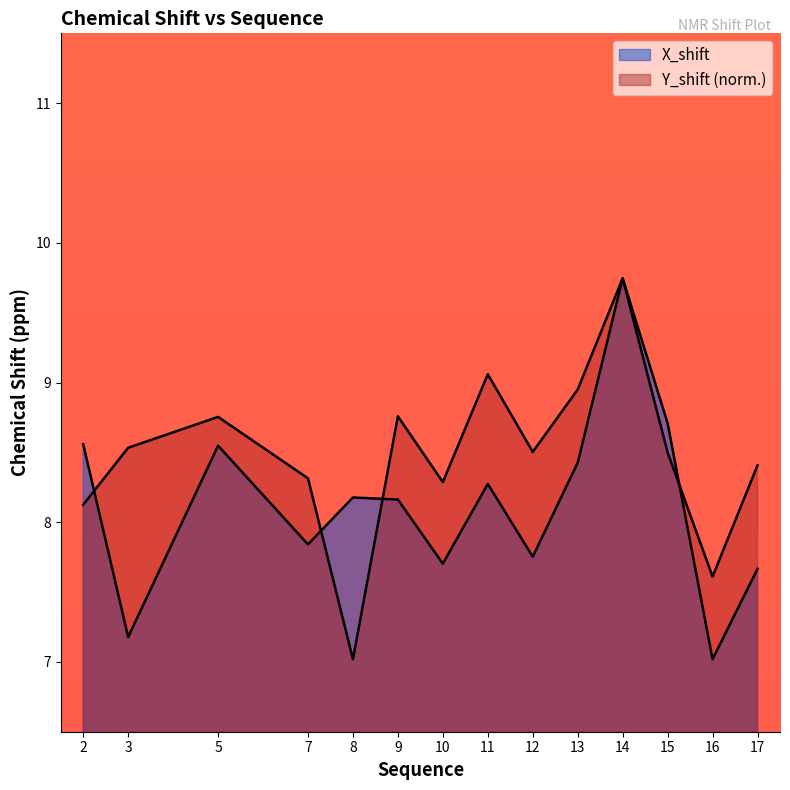

List the labels in order of Y_shift value, smallest first.

8, 16, 2, 10, 7, 17, 15, 12, 3, 5, 9, 13, 11, 14